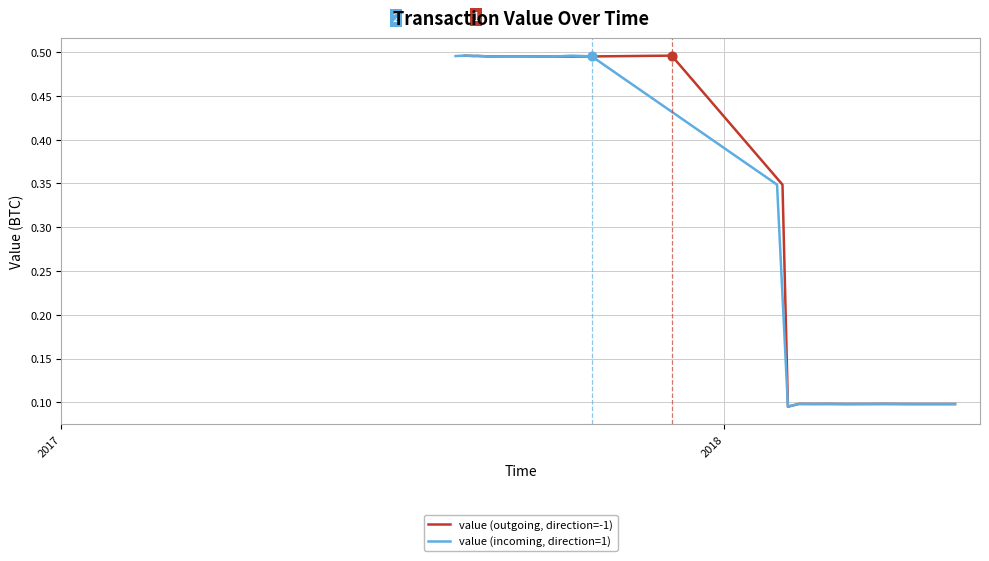

At how many categories does at least one series exceed 0?

20